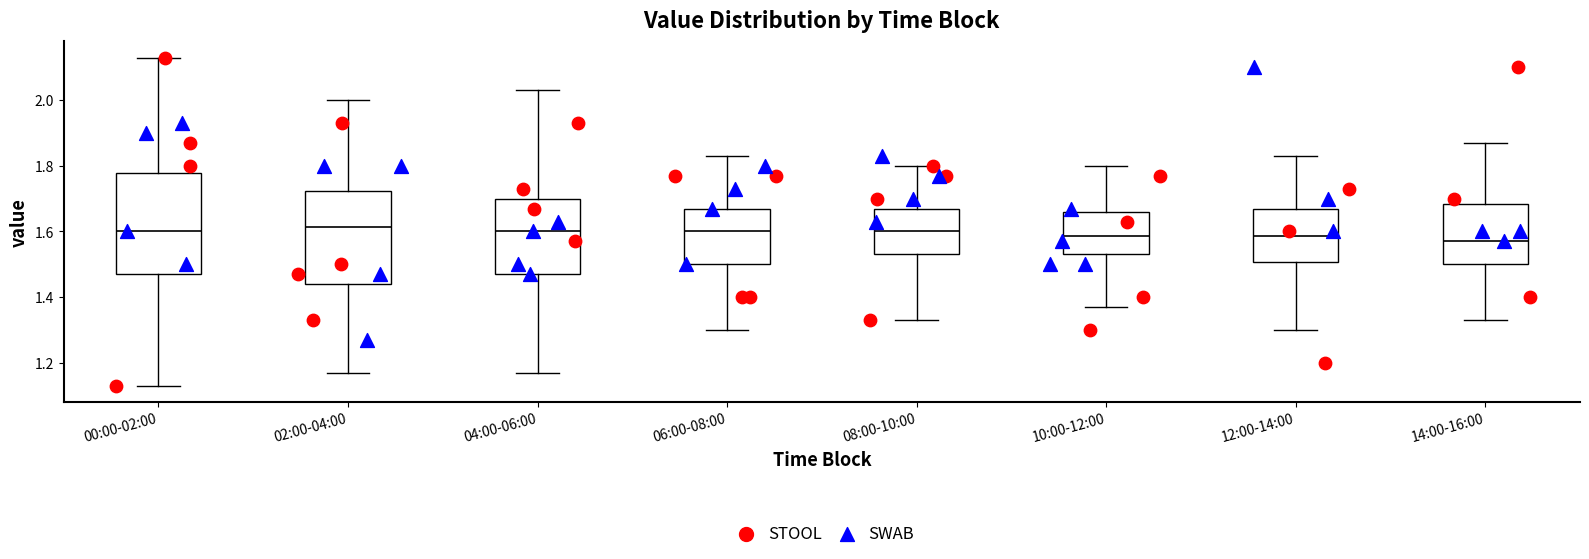

Where is the lower edge of the box for 14:00-16:00 on the y-axis? The values are not printed on the chart, so give them approximately, as read against the axis.

1.50